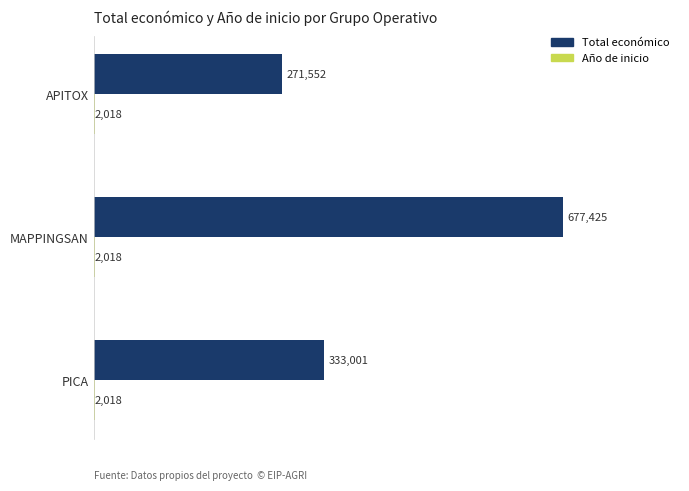

What is the sum of the Total económico values at PICA and APITOX?

604553